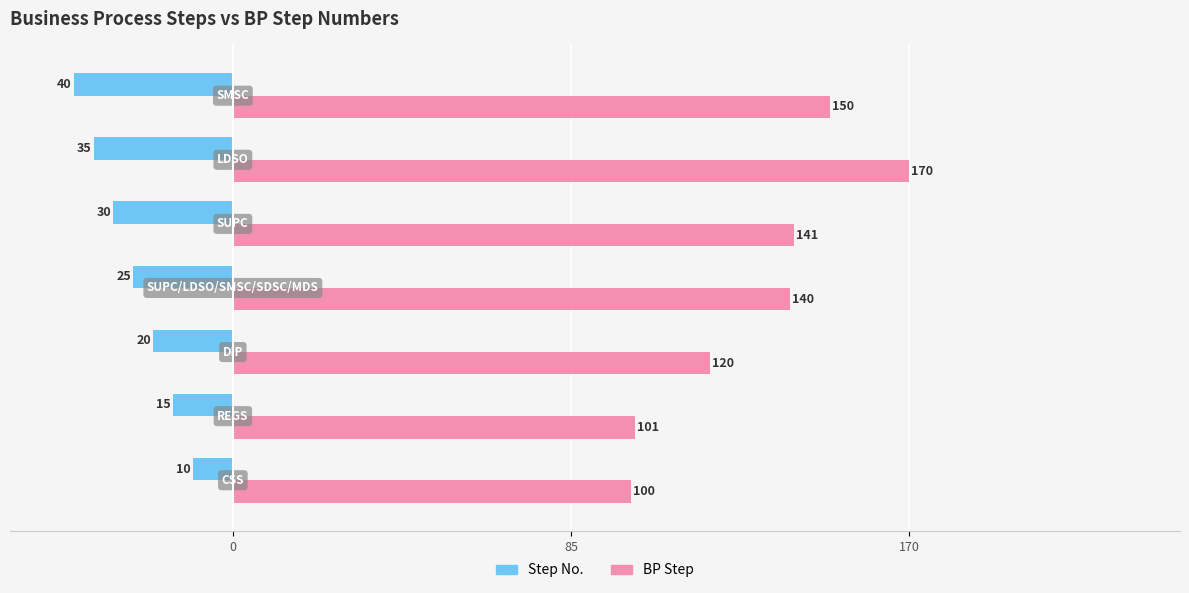

What is the difference between the second highest and second lowest values in the BP Step series?

49